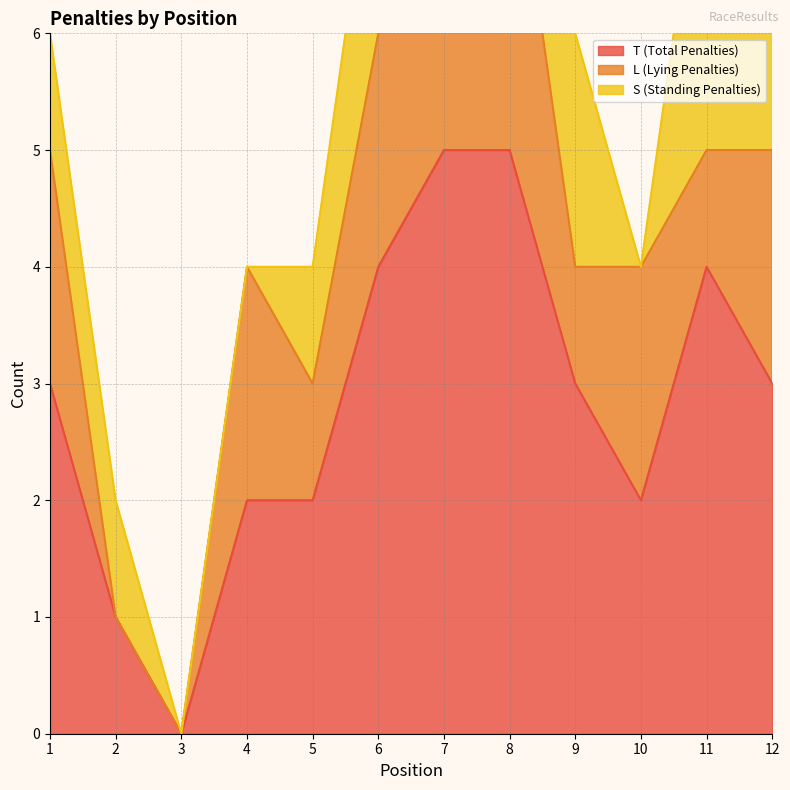

The value of T (Total Penalties) at 5 is 2. True or false?

True